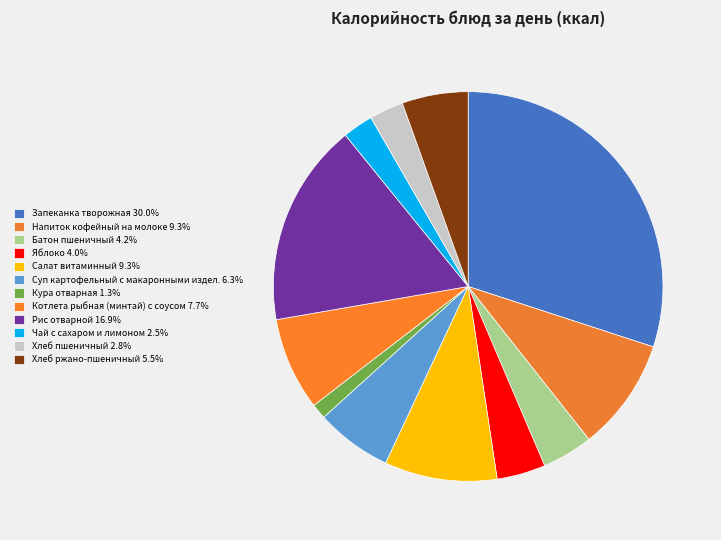

What is the change in value from Батон пшеничный to Рис отварной?

+210